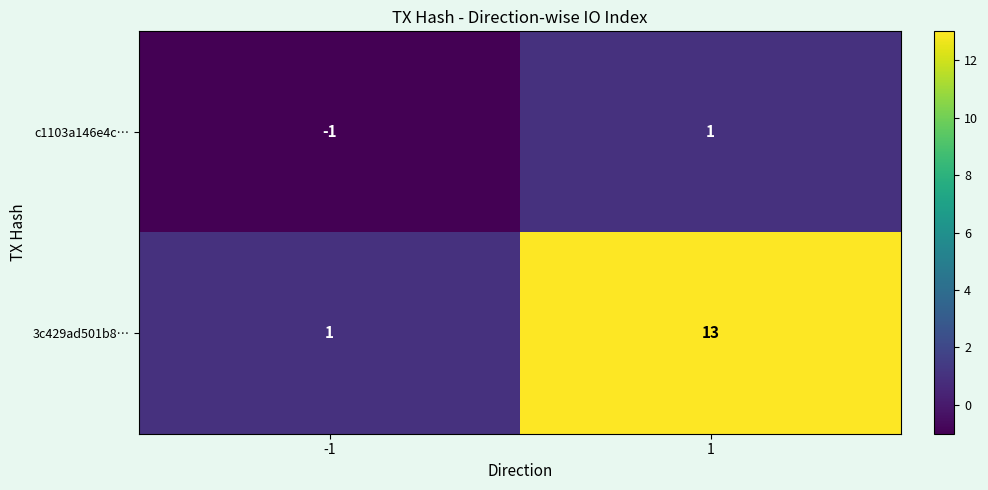

Rank the series at -1 from highest to lowest value.

3c429ad501b8…, c1103a146e4c…